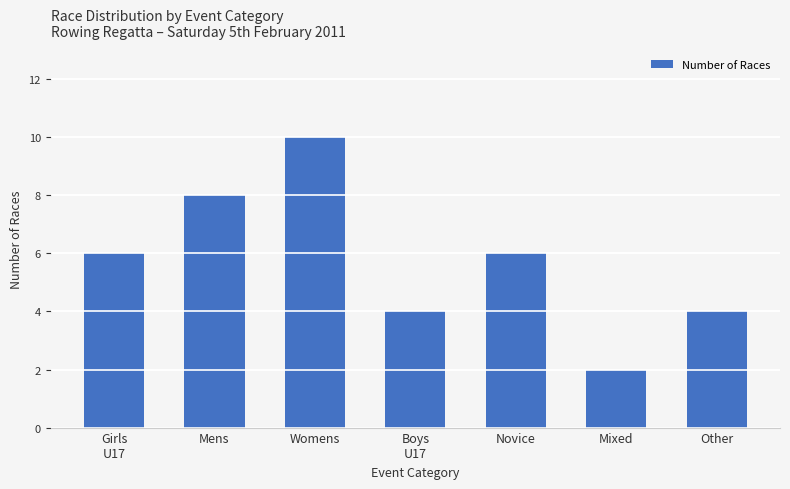

How many bars are there in total?

7